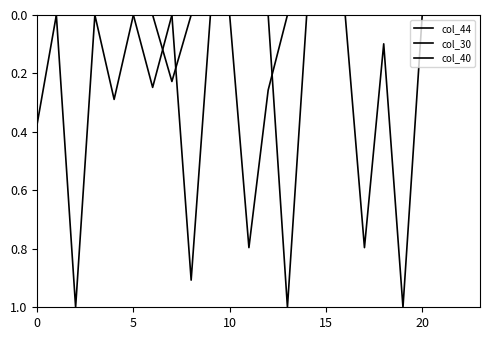

Does the chart display data point markers on the line(s)?

No